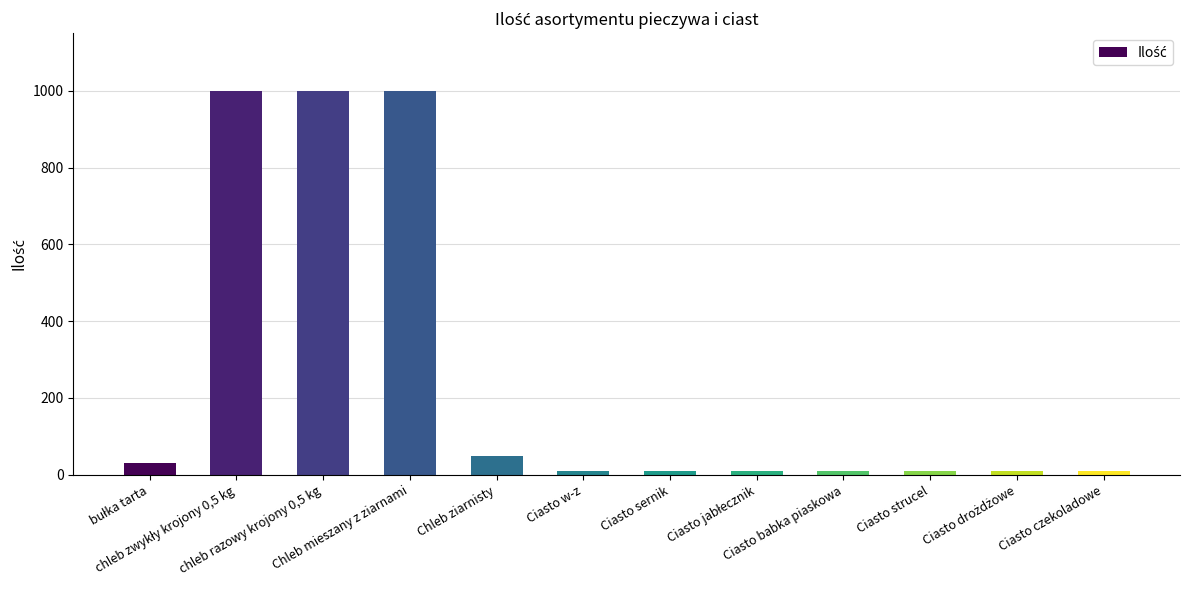

What is the greatest value displayed?

1000